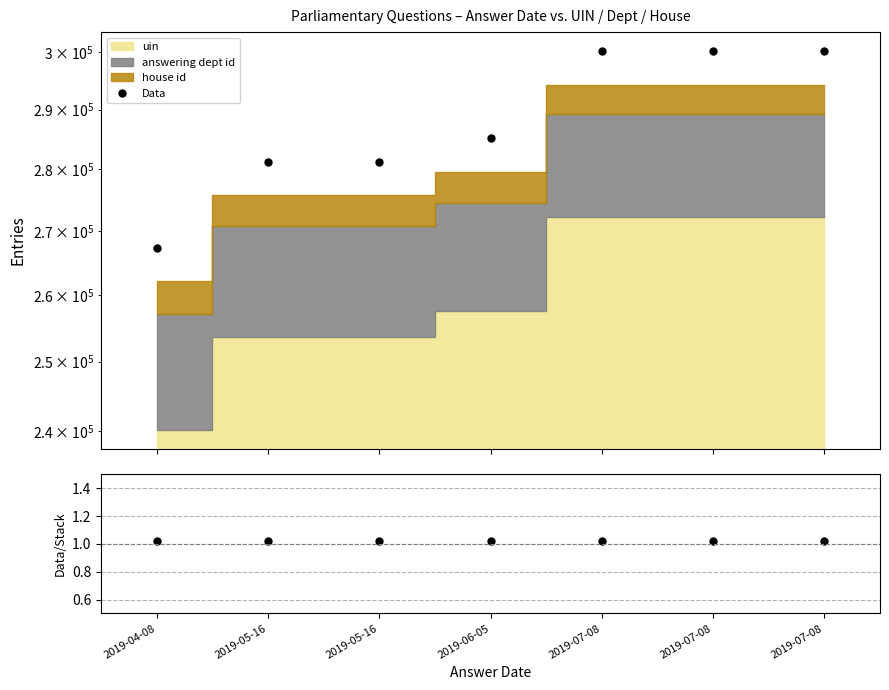

True or false: Data and Data / Stack intersect in this chart.

False